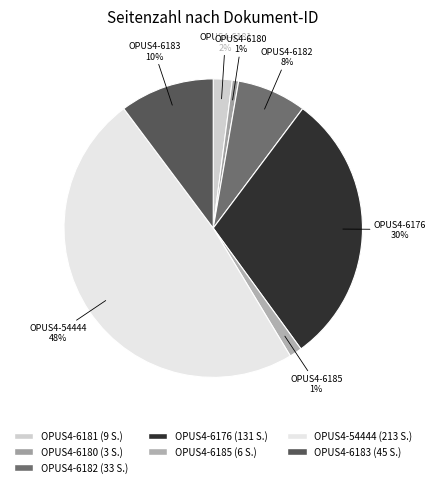

To the nearest percent, what is the difference between the OPUS4-54444 and OPUS4-6181 slice percentages?

46%